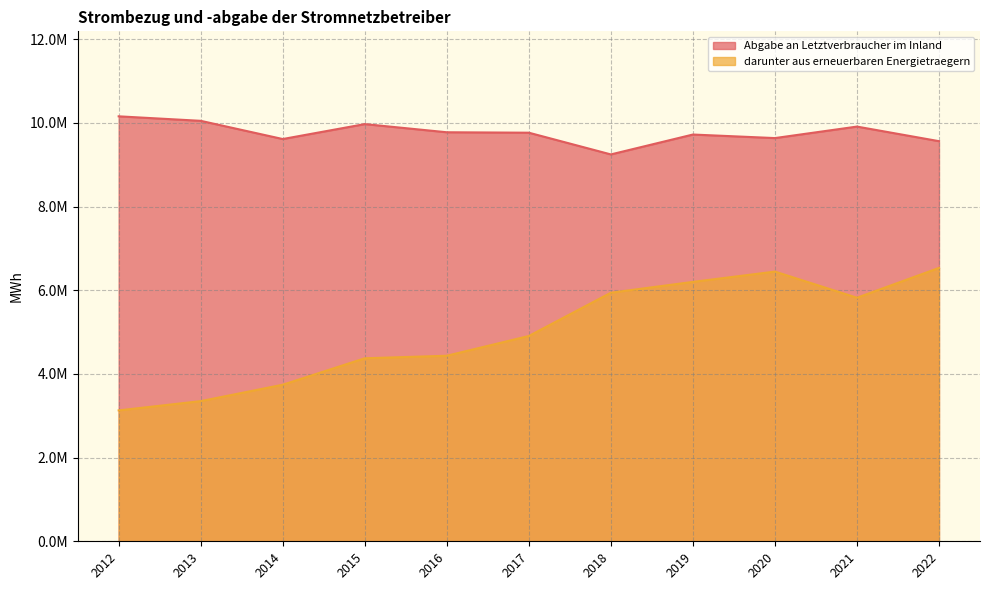

How many interior local valleys does the Abgabe an Letztverbraucher im Inland series have?

3